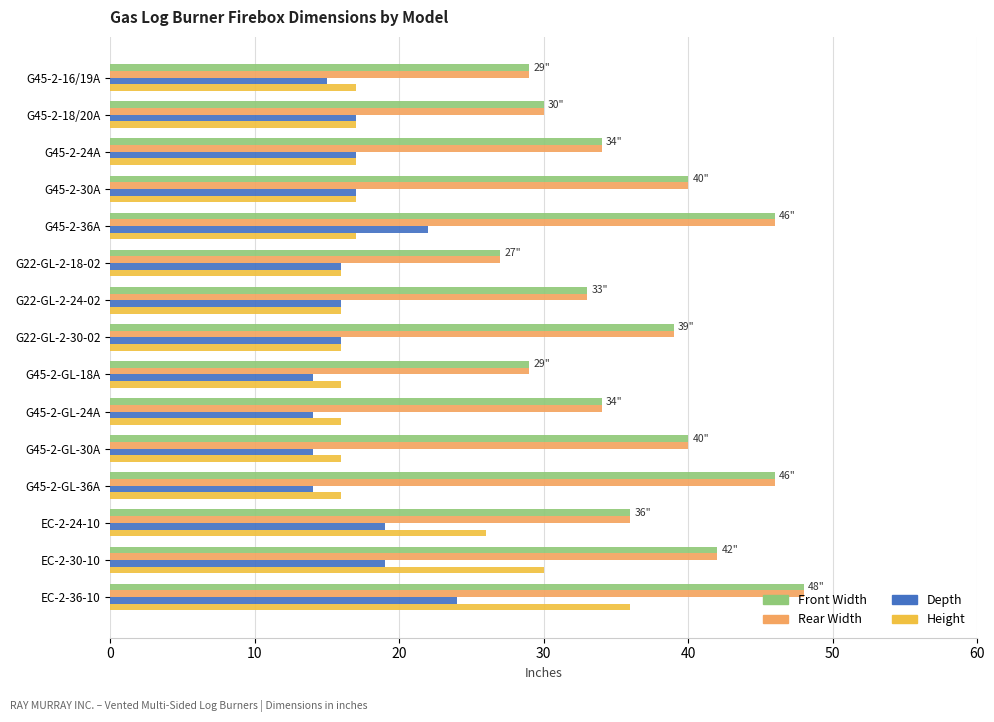

At which category is the sum across all series the highest?

EC-2-36-10